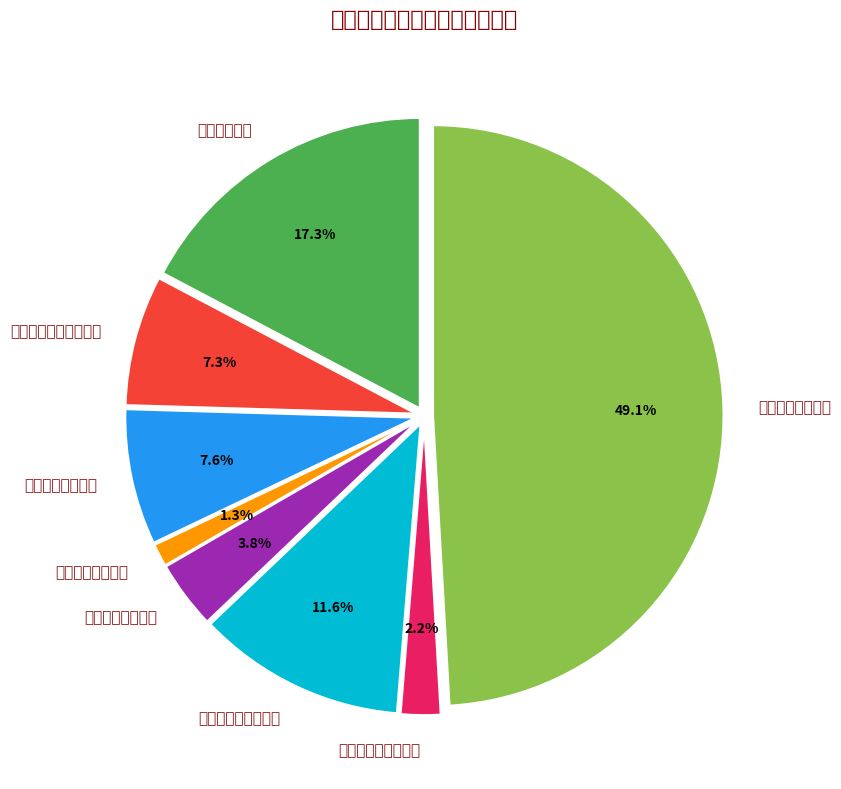

True or false: 人民调解业务经费 accounts for 13% of the total.

False